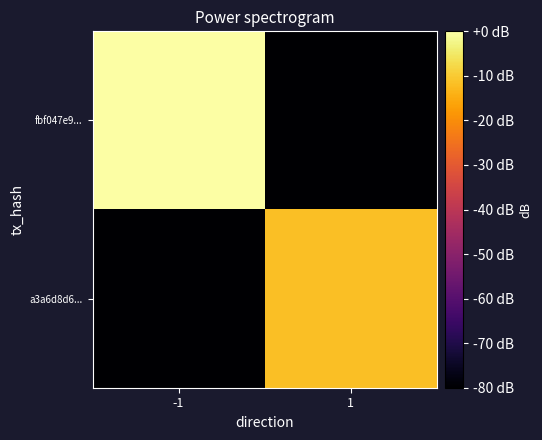

Which category has the highest value across all series?

-1